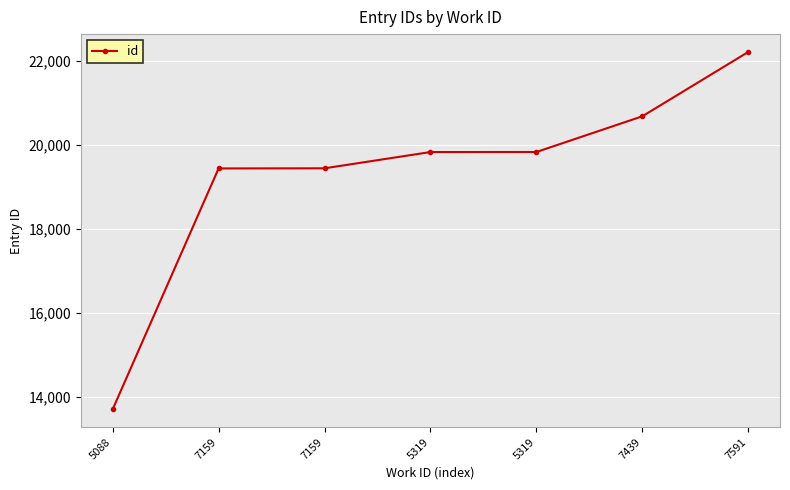

Approximately how many times larger is the value at 7439 compared to 7591?

0.9